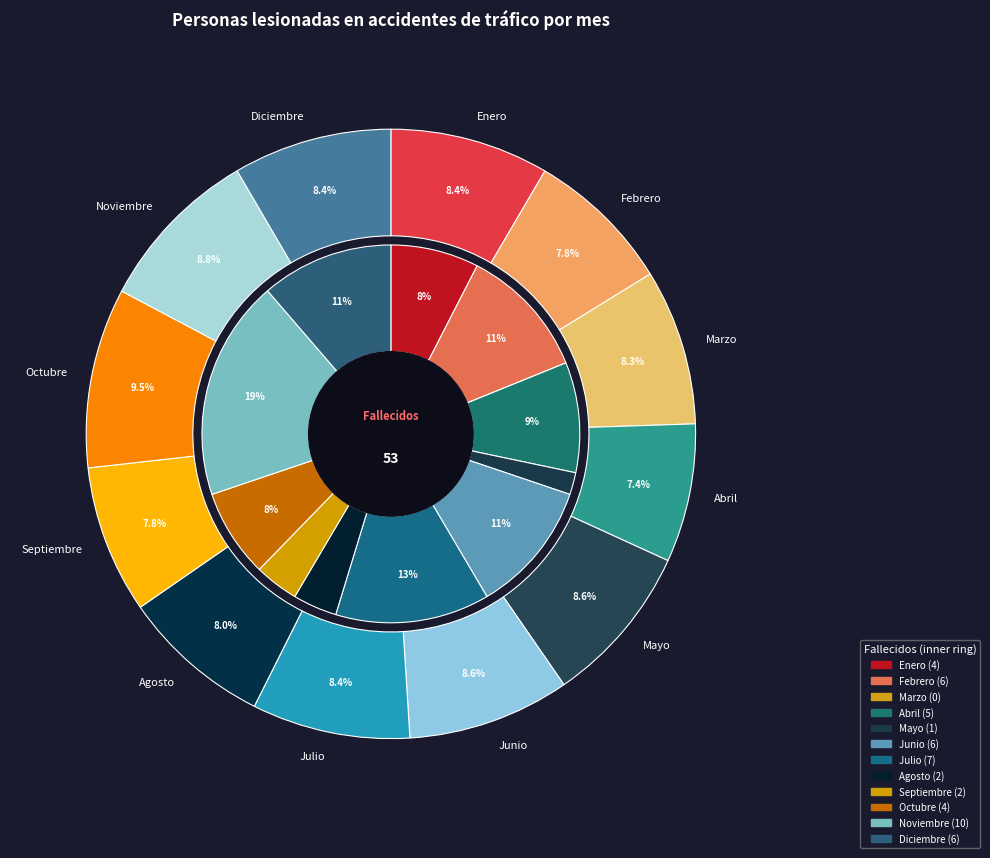

What is the total percentage of Febrero and Marzo?

16.0%